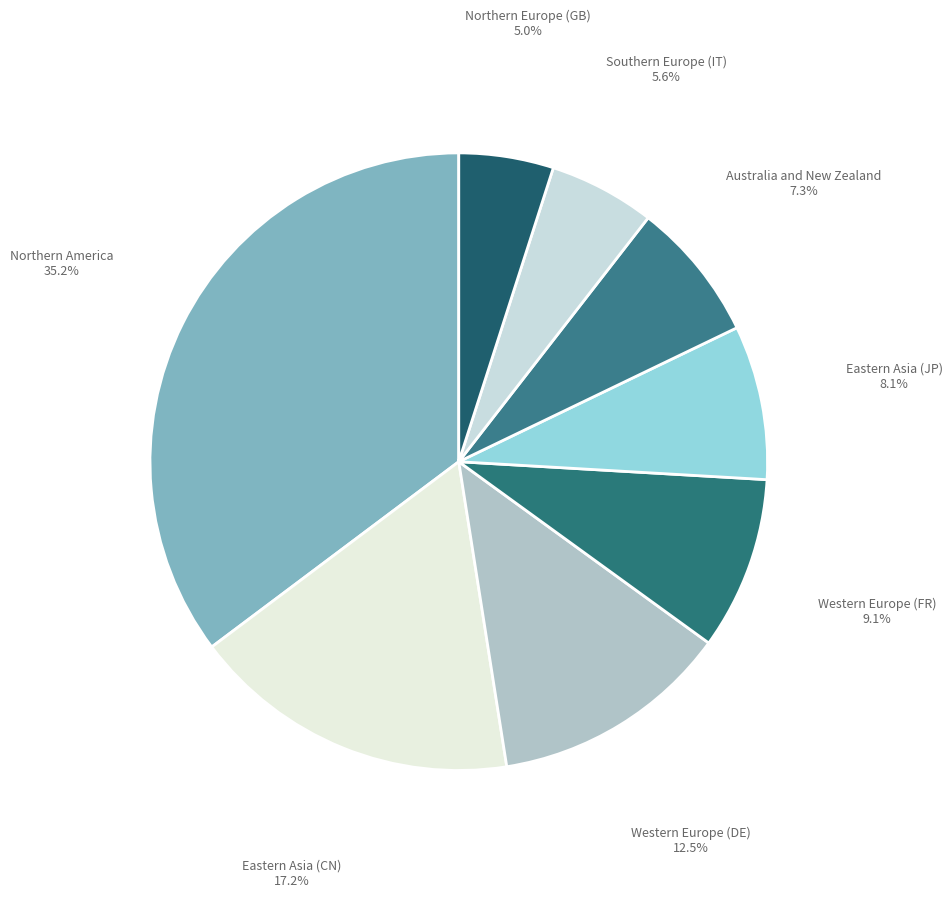

Is it true that Northern America is 35% of the pie?

True